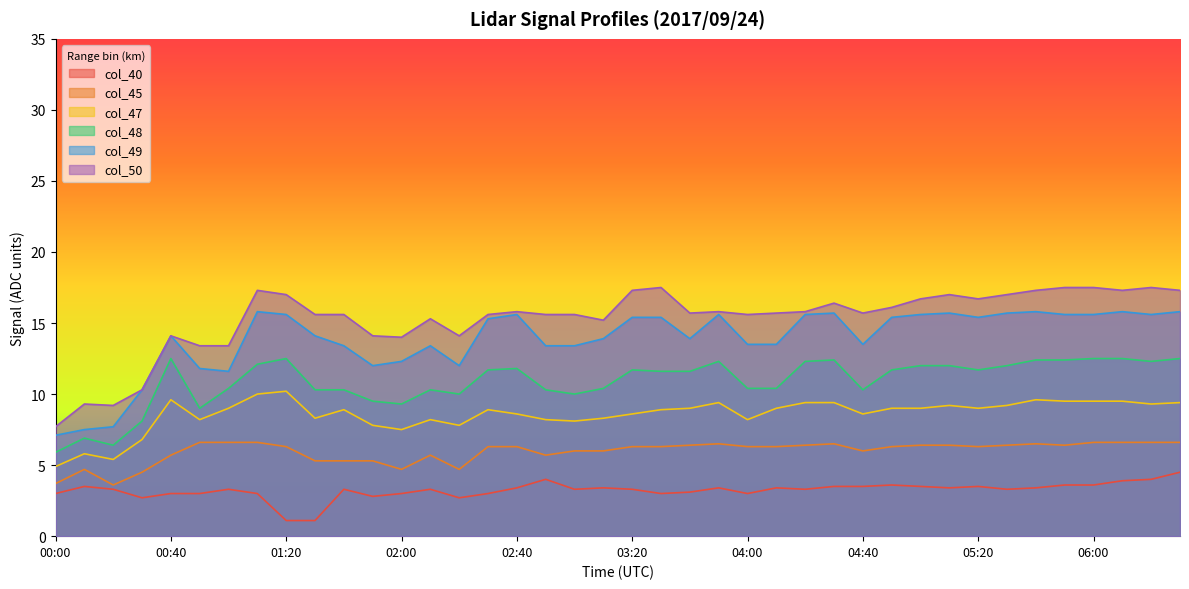

What is the difference between the col_48 values at 04:00 and 04:40?

0.1